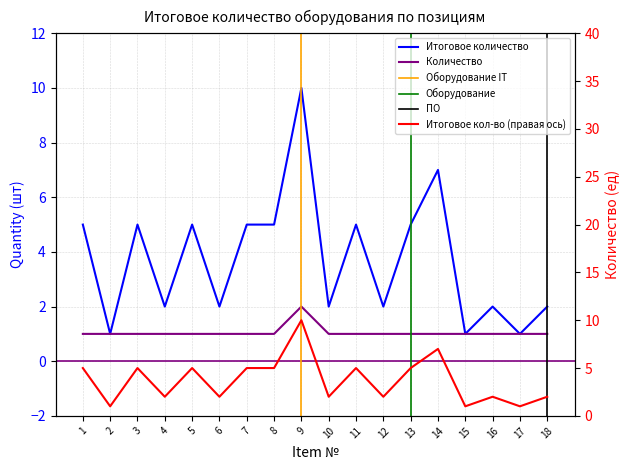

What is the approximate value at 16?

2